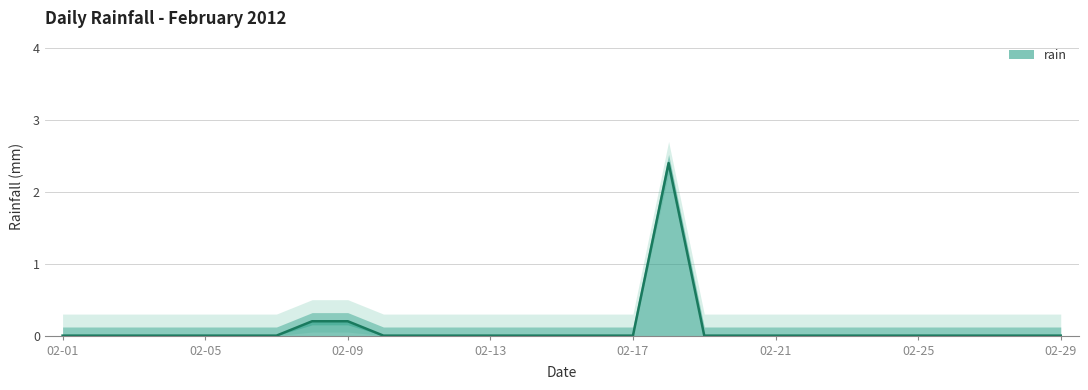

Which category has the highest value across all series?

2012-02-18